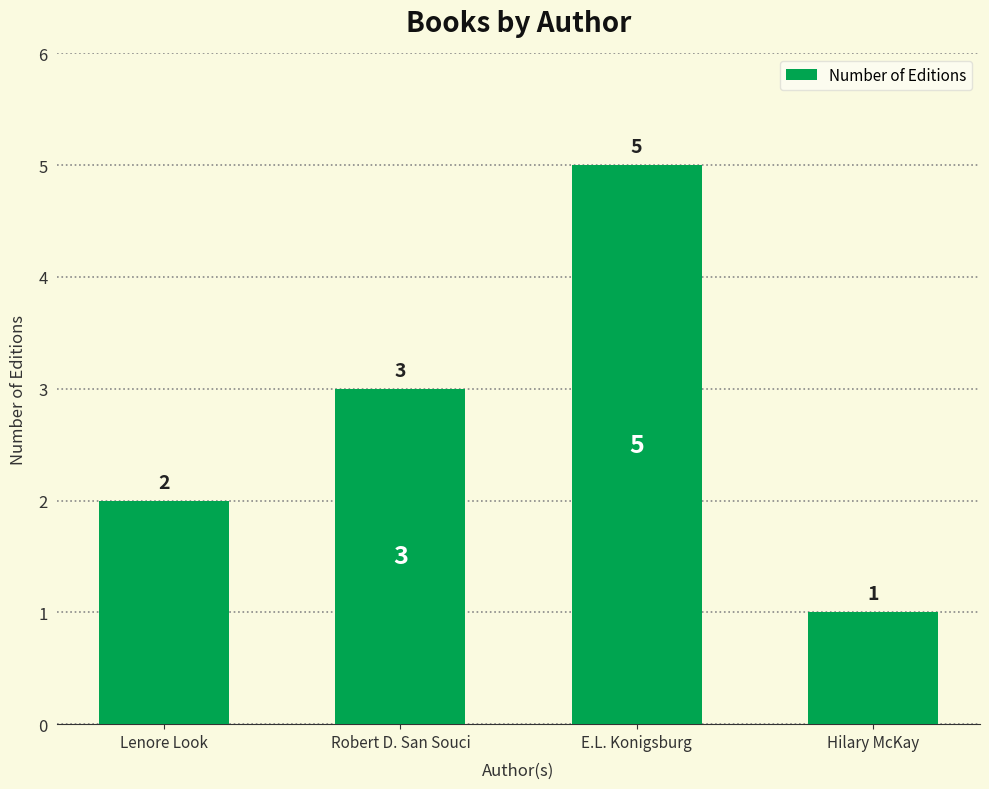

List the labels in order of value, smallest first.

Hilary McKay, Lenore Look, Robert D. San Souci, E.L. Konigsburg